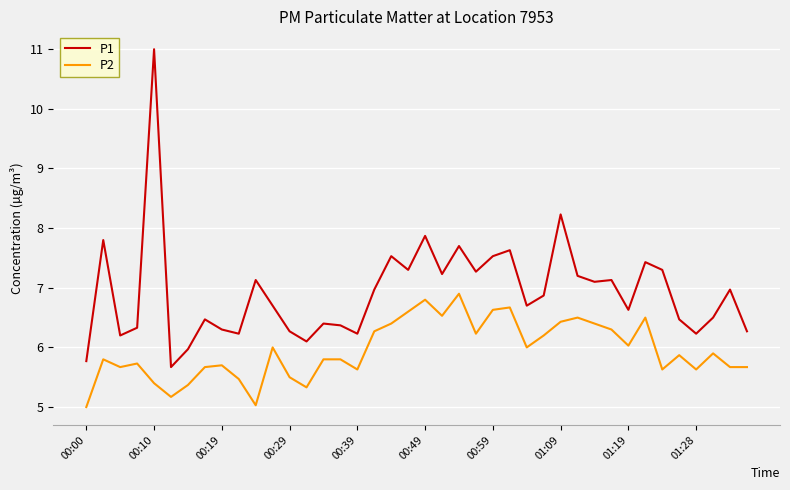

Rank the series by their average value, from lowest to highest.

P2, P1